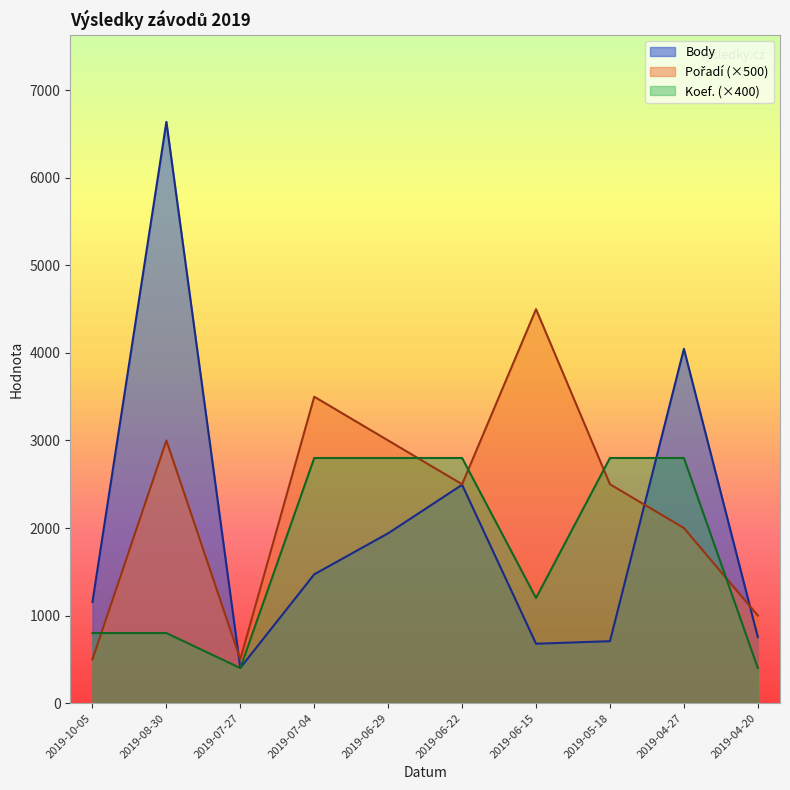

Count the Pořadí values in the range 1000 to 3000.

6